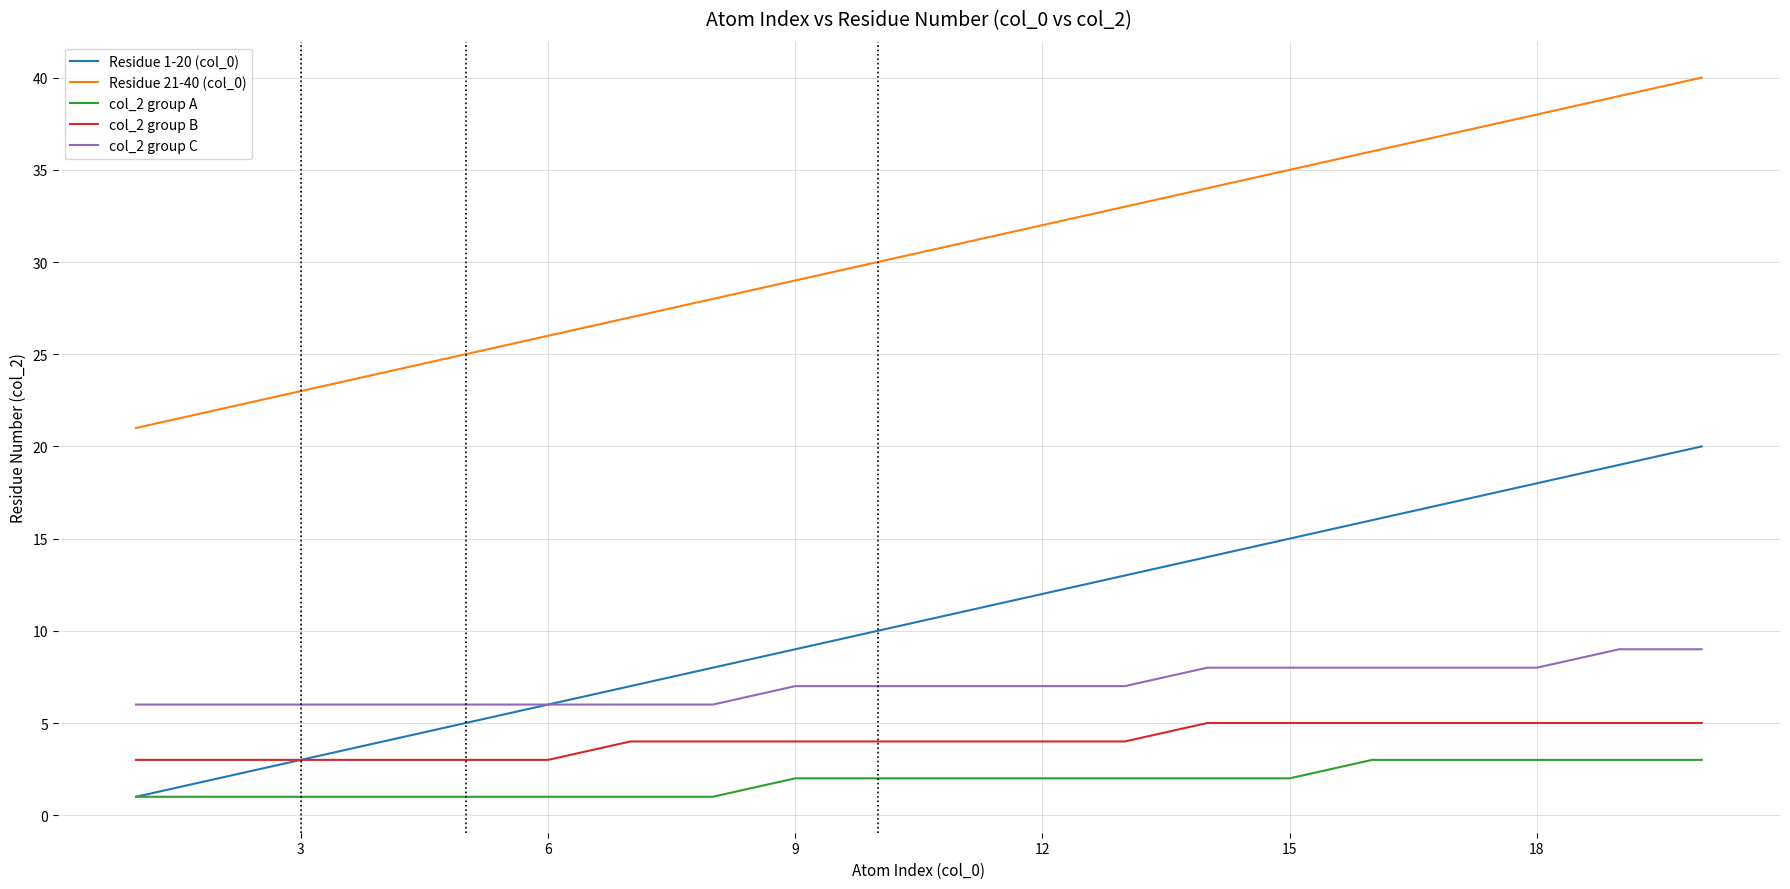

List the series in order of their peak value, highest first.

Residue 21-40 (col_0), Residue 1-20 (col_0), col_2 group C, col_2 group B, col_2 group A